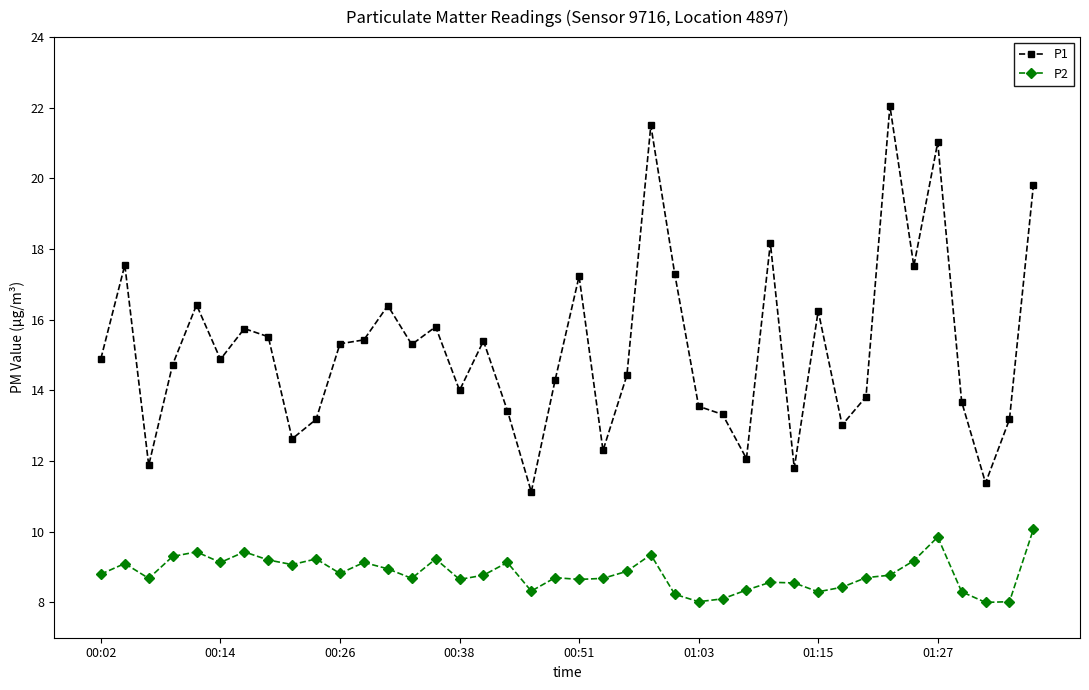

Which series has the widest spread of values?

P1